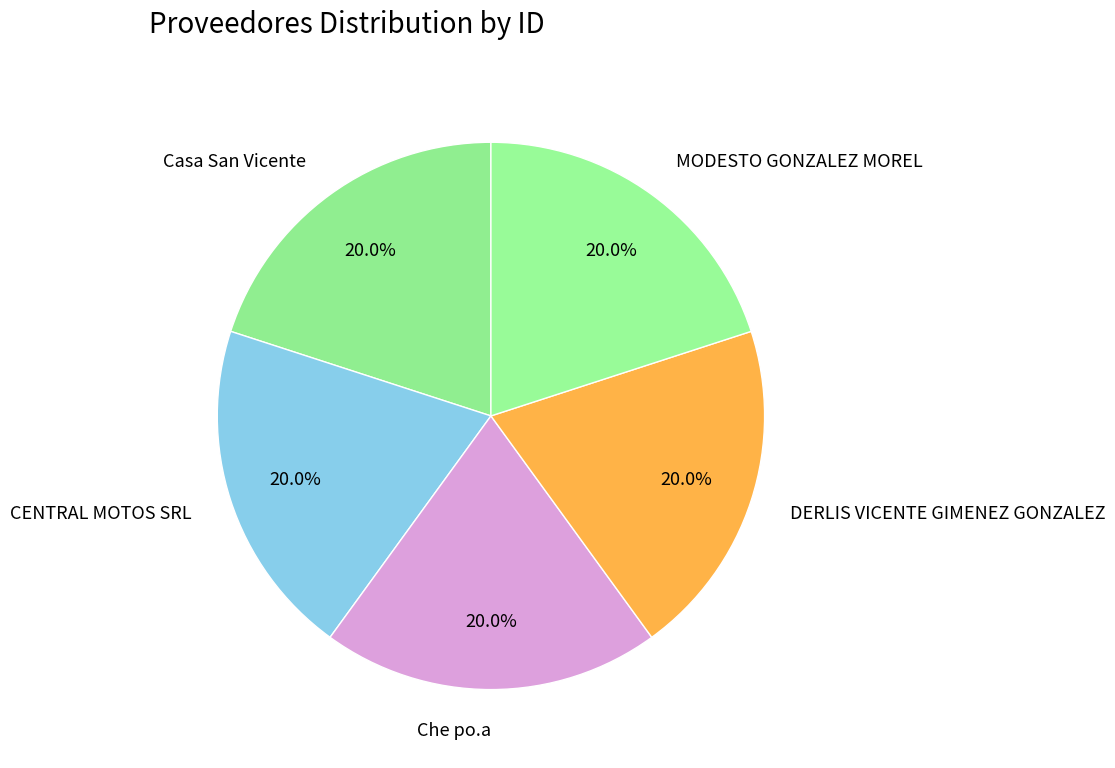

What is the ratio of the value at Casa San Vicente to the value at CENTRAL MOTOS SRL?

1.0